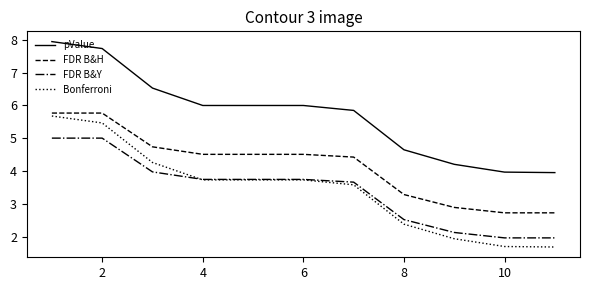

How many times do FDR B&Y and Bonferroni cross each other?

1